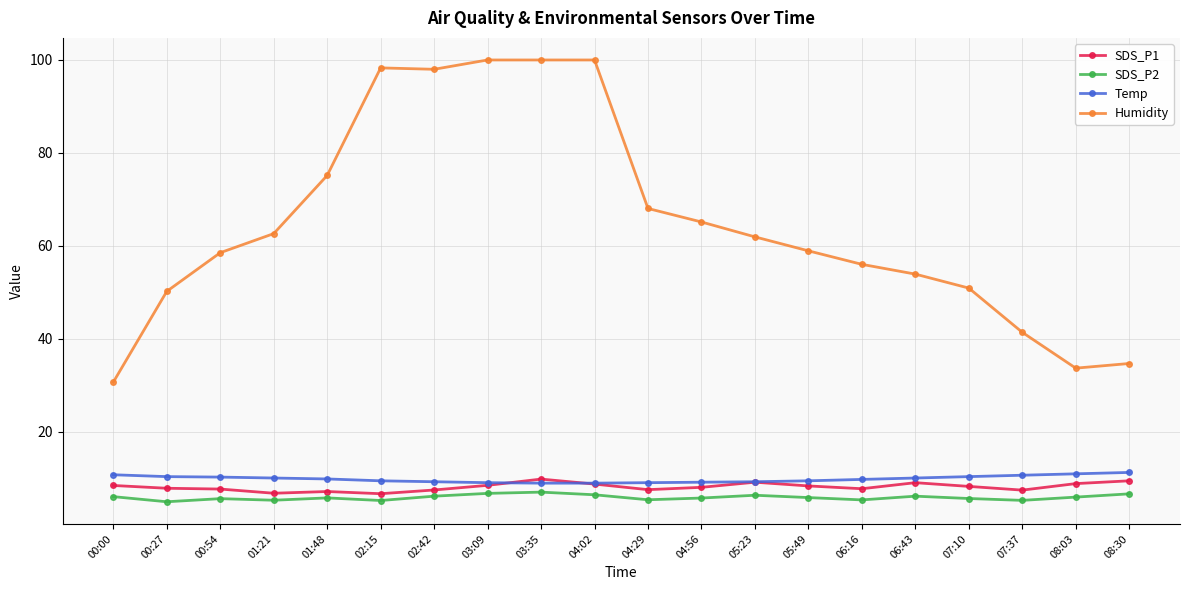

What is the minimum value shown in the chart?

5.0